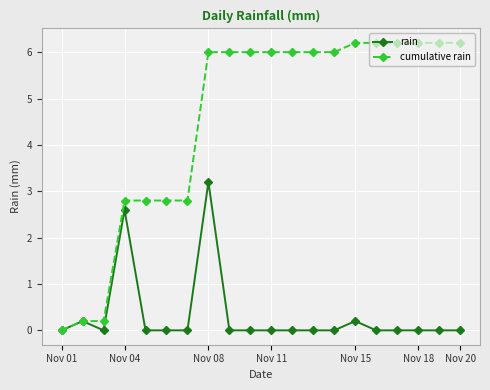

What is the difference between the maximum and minimum values in the rain series?

3.2